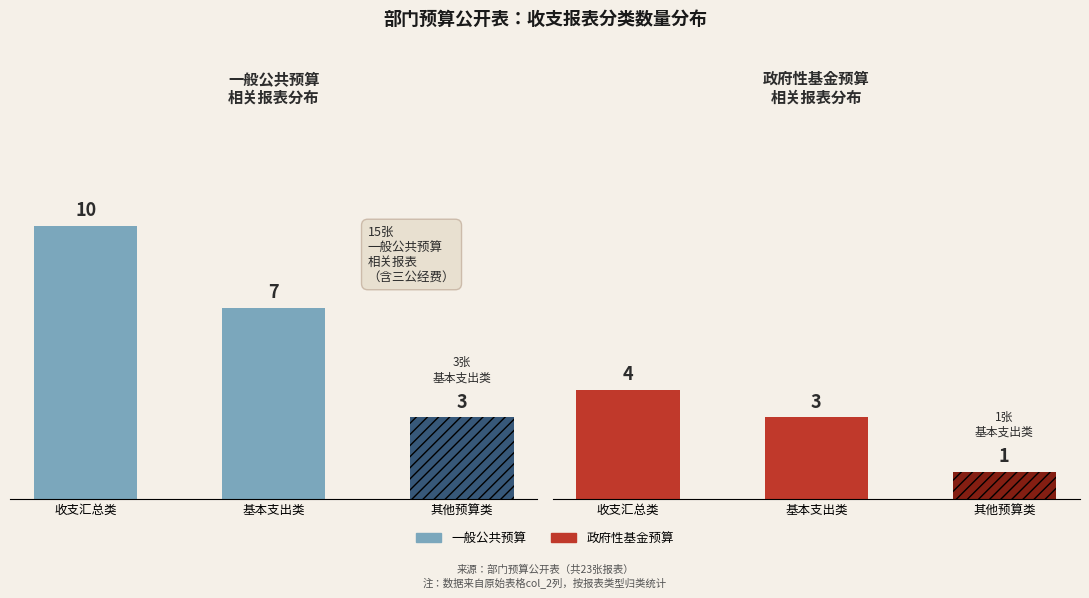

At which label is 政府性基金预算 closest to 2?

基本支出类